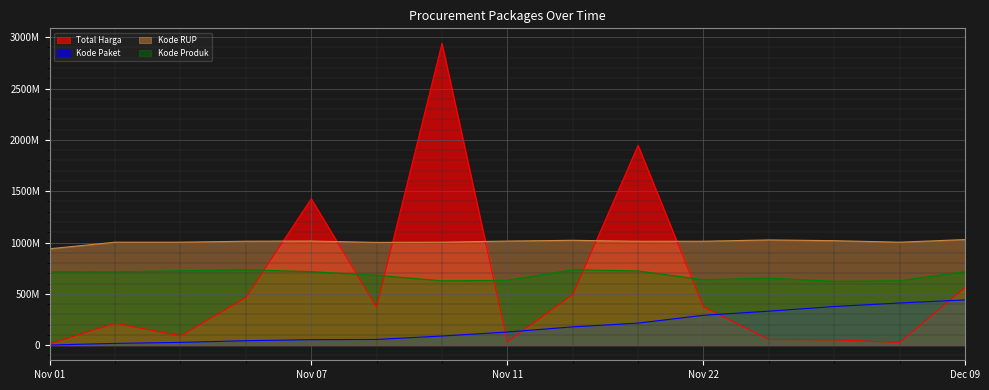

True or false: Kode Produk and Kode RUP intersect in this chart.

False